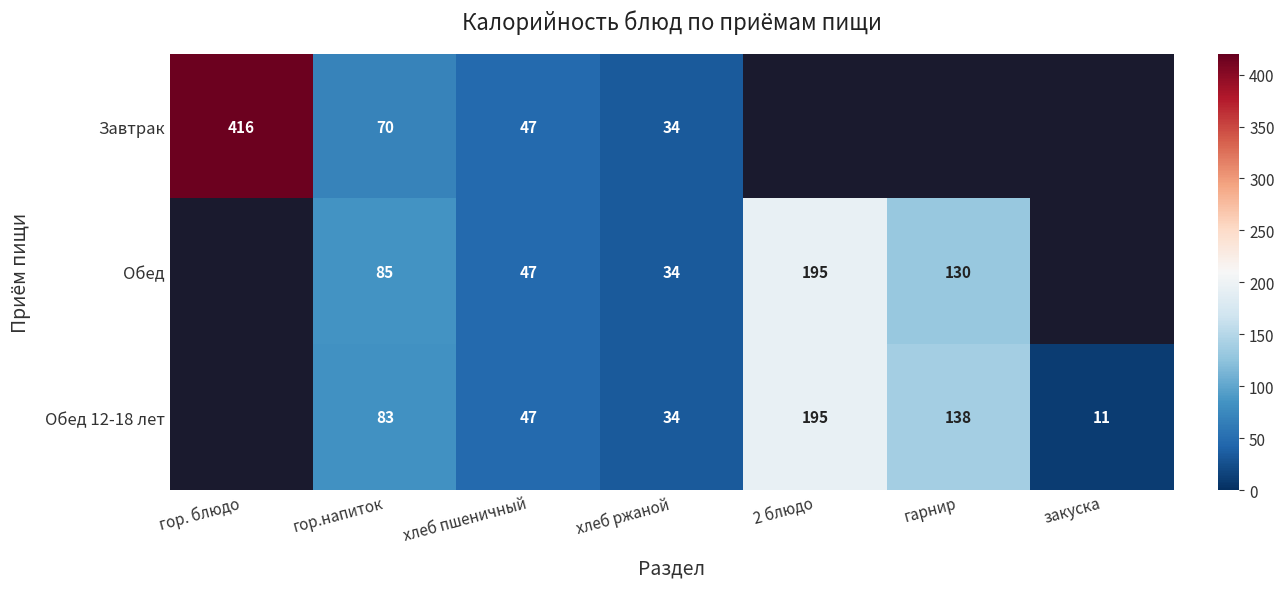

How many categories are shown in the chart?

7